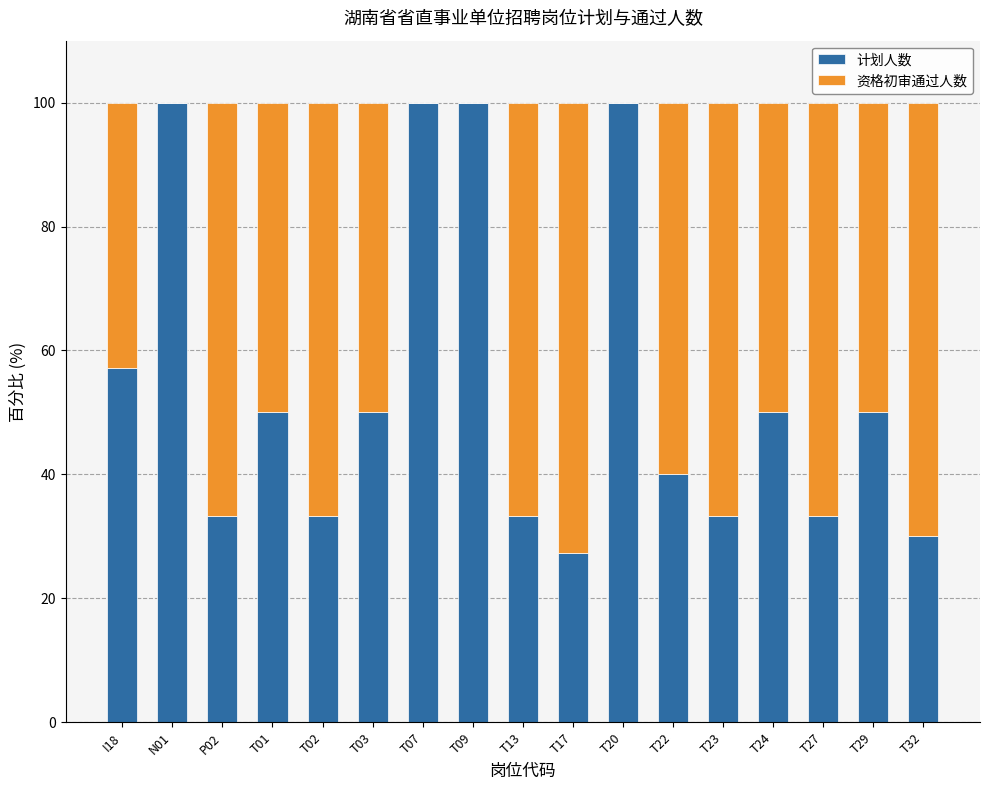

How many distinct data groups are displayed?

2